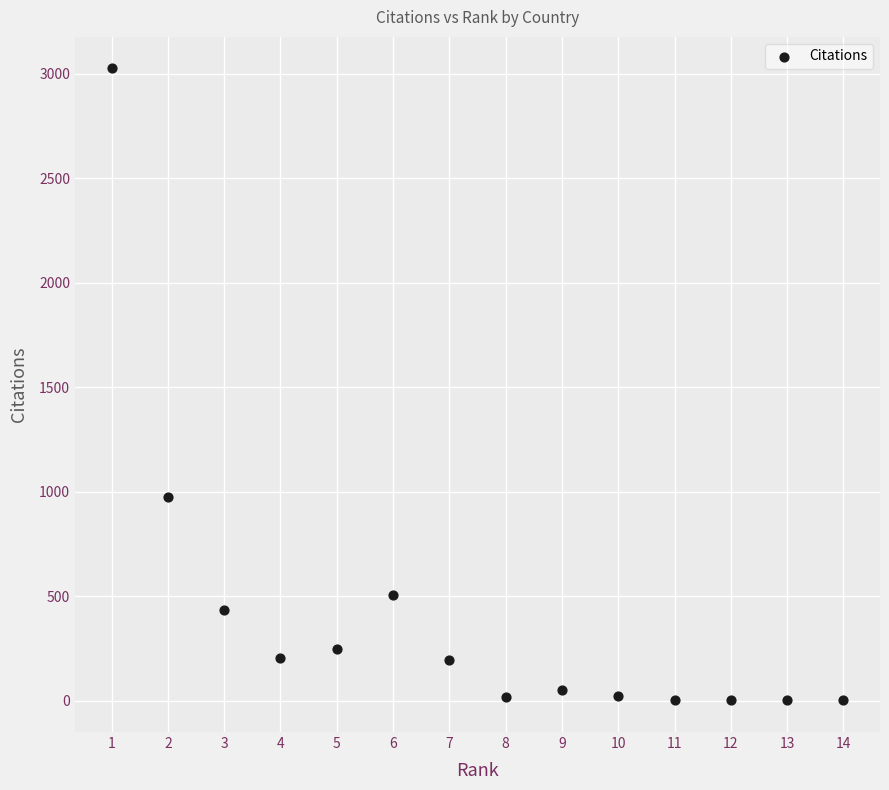

What Y value in the scatter plot is closest to 1513?

974